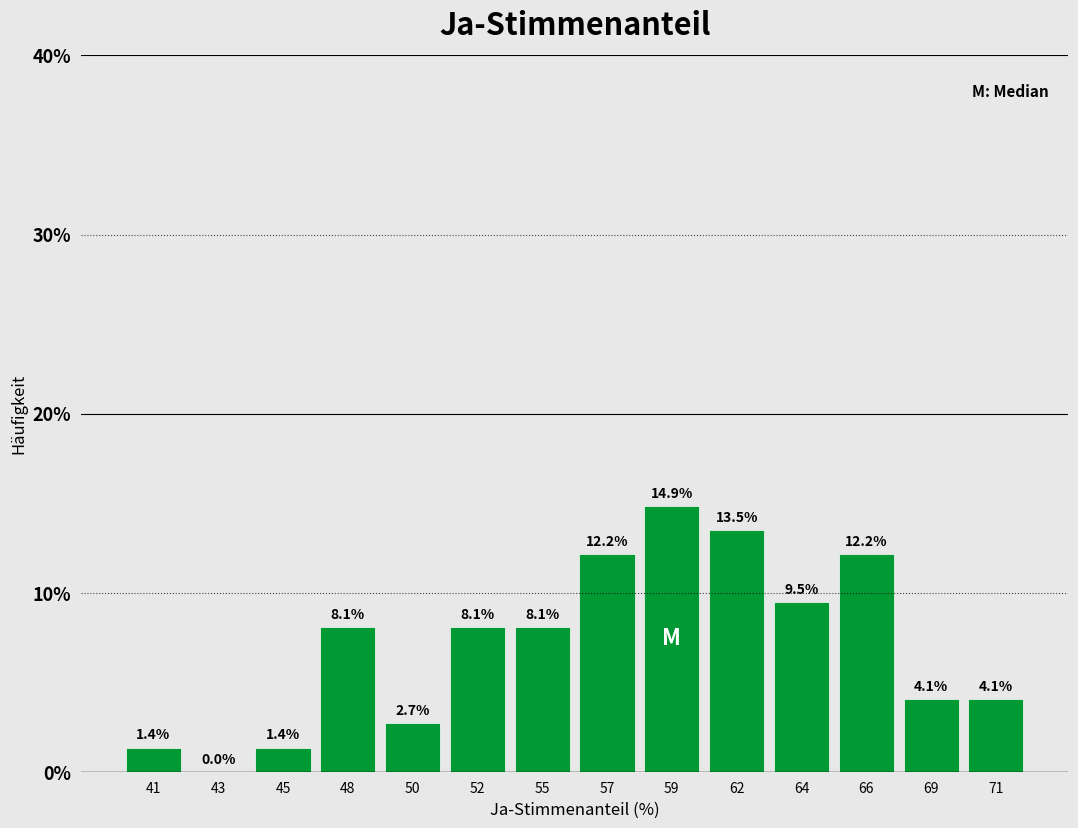

Reading left to right, transcribe all the data shown in this chart.

41=1.4	43=0.0	45=1.4	48=8.1	50=2.7	52=8.1	55=8.1	57=12.2	59=14.9	62=13.5	64=9.5	66=12.2	69=4.1	71=4.1